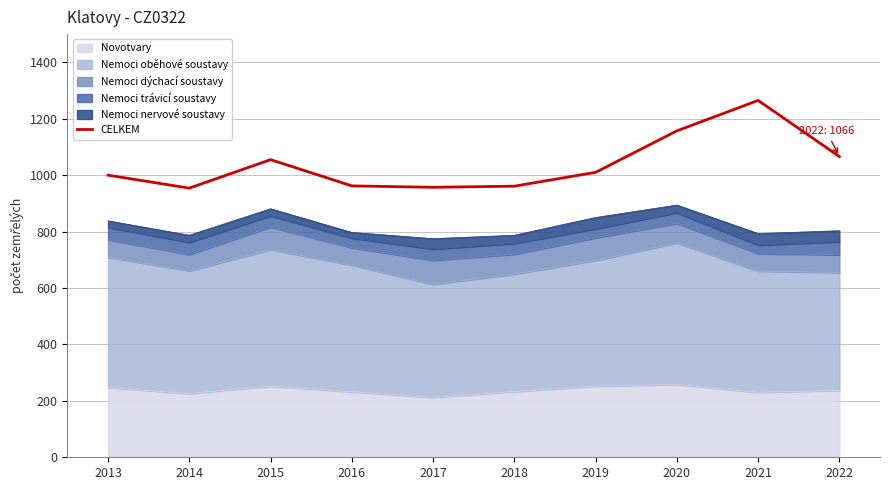

How many interior local peaks (higher than both neighbors) does the data have?

2